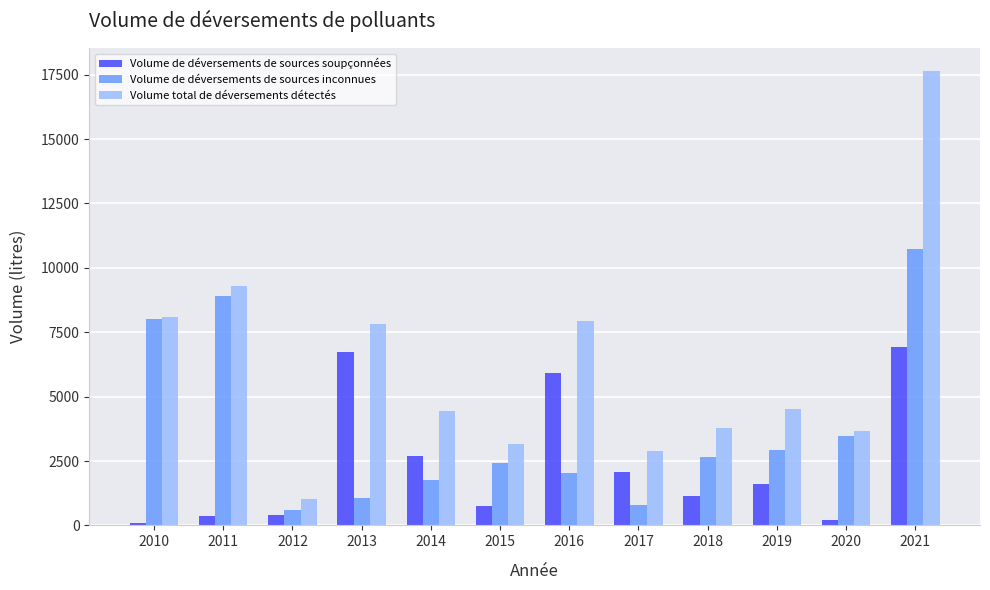

What value does the Volume total de déversements détectés series have at 2011?

9296